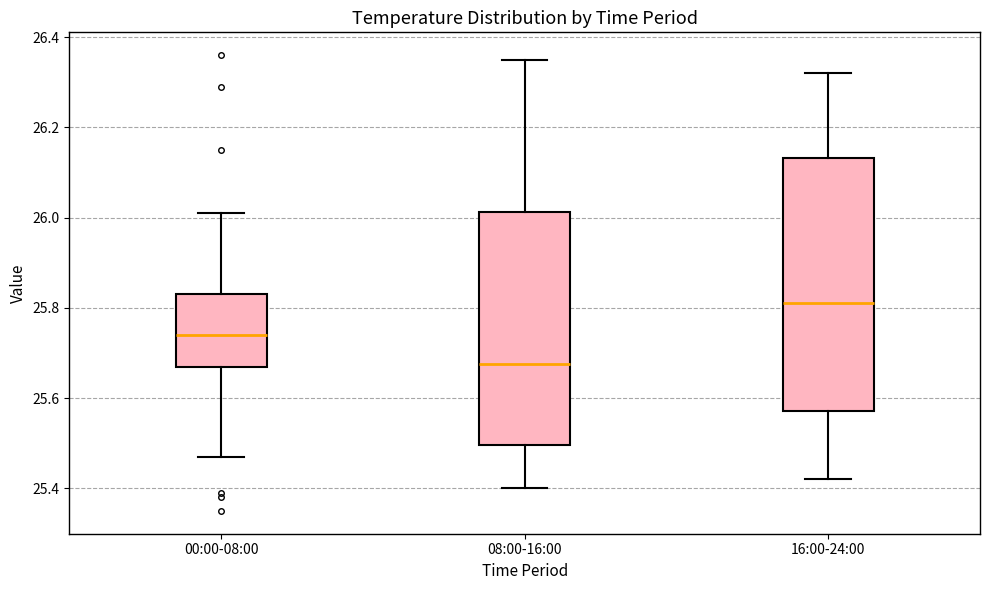

Which box has the highest median line?

16:00-24:00